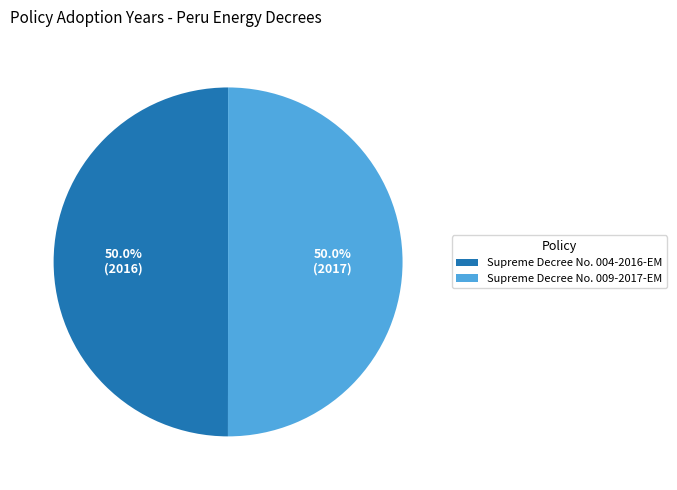

What percentage do Supreme Decree No. 009-2017-EM and Supreme Decree No. 004-2016-EM together represent?

100.0%